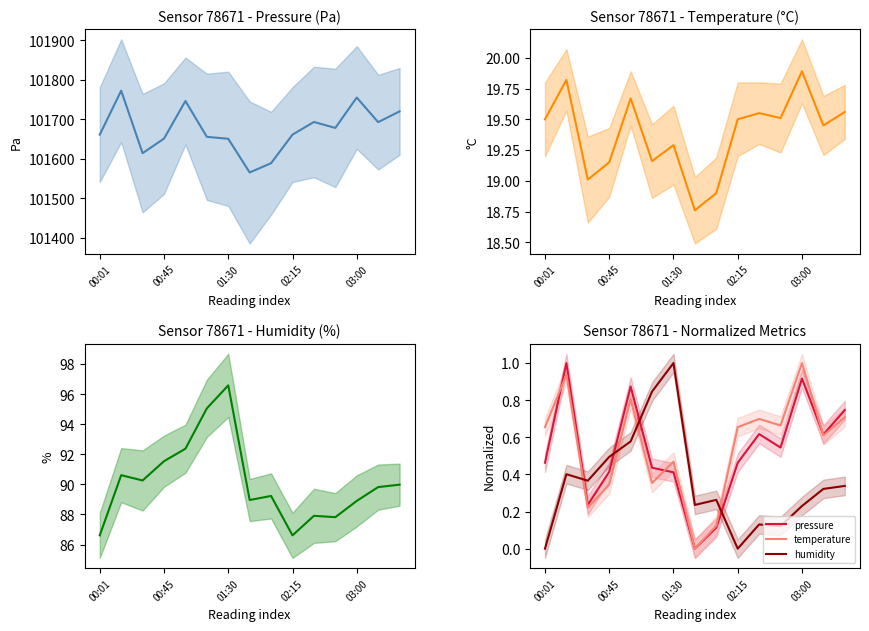

What is the label of the 8th point from the left?

7